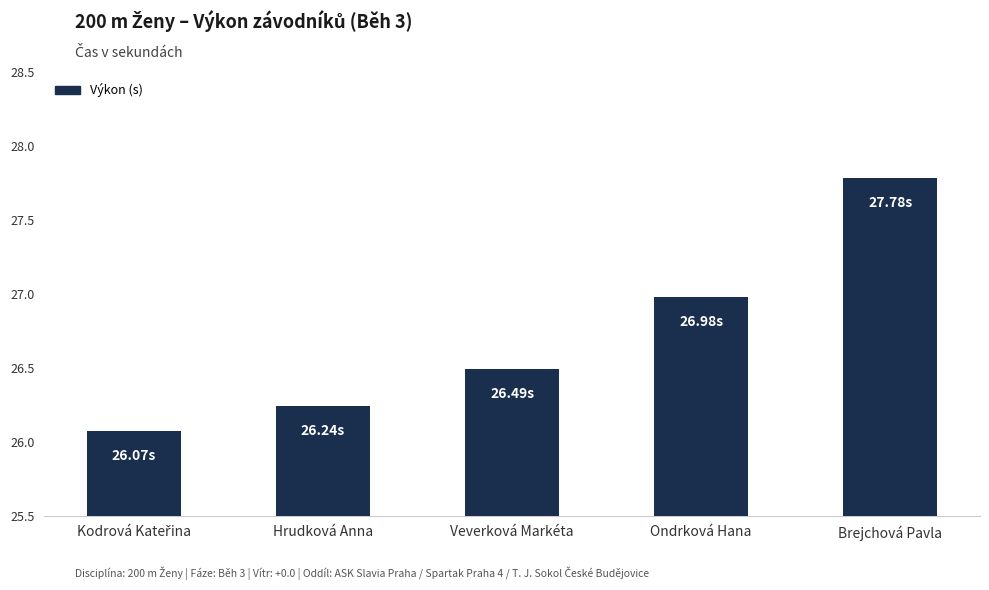

What is the maximum value shown in the chart?

27.8